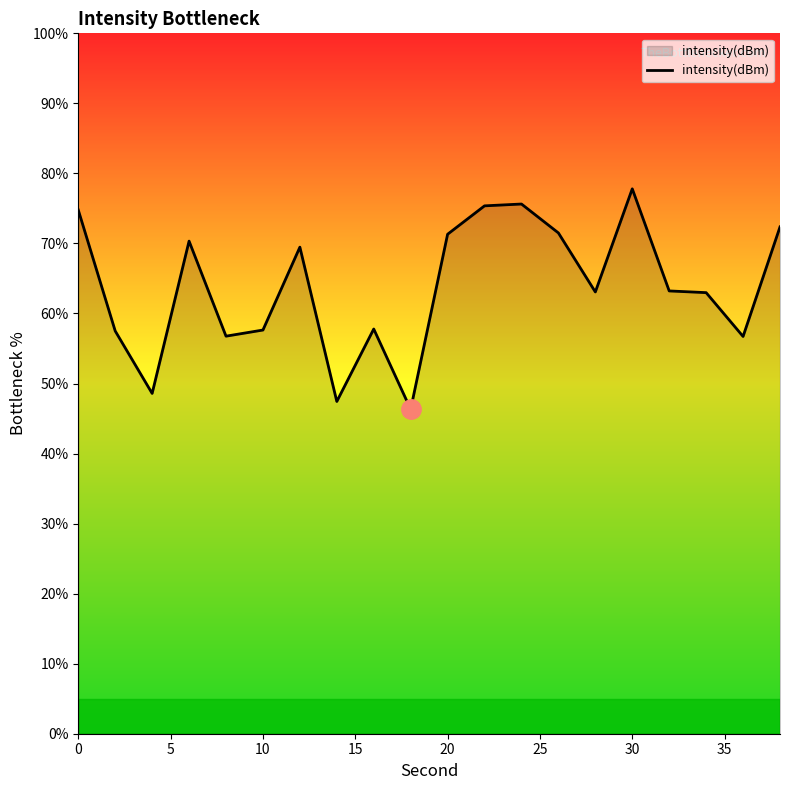

What is the maximum value shown in the chart?

77.8